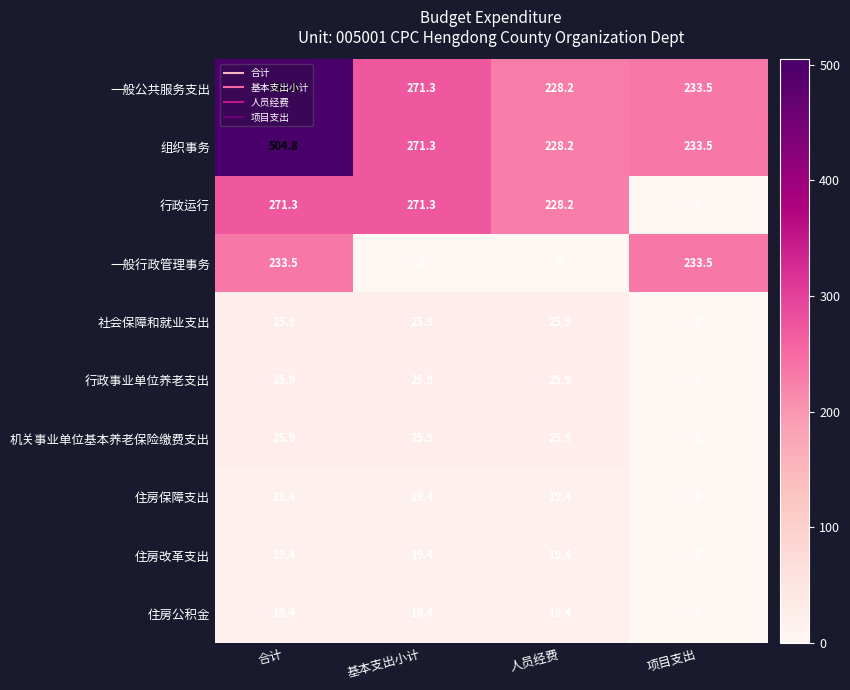

True or false: 组织事务 has a value of 130.1 at 合计.

False